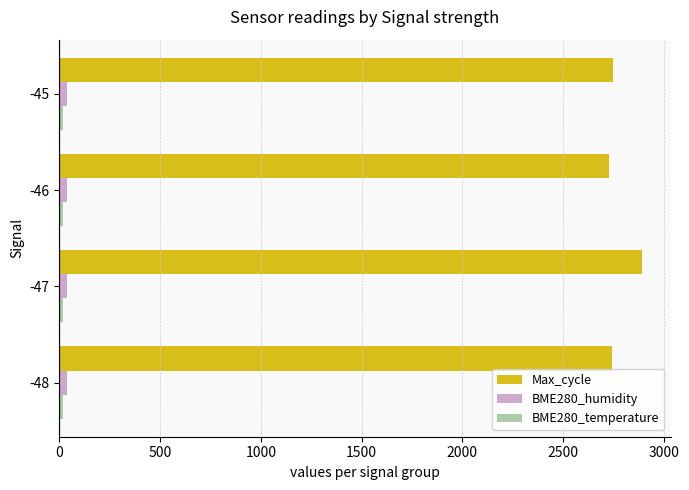

Which series has the largest total across all categories?

Max_cycle